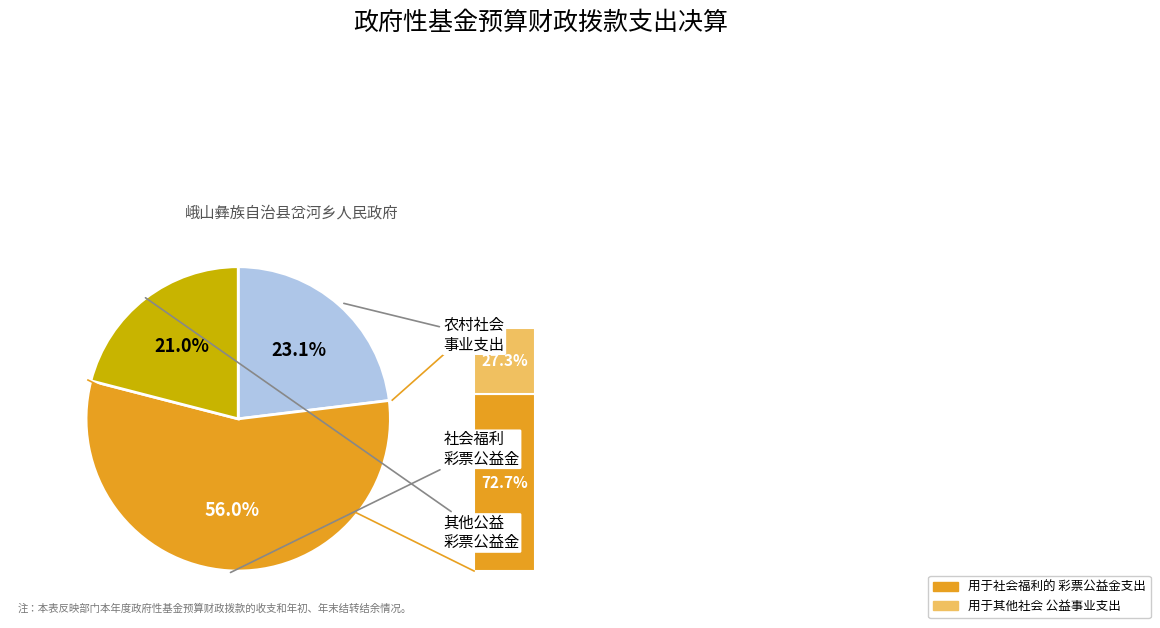

How many slices are in this pie chart?

3